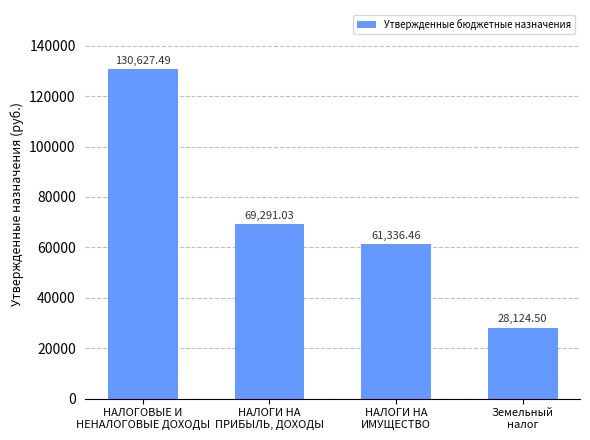

What is the smallest value displayed?

28124.5